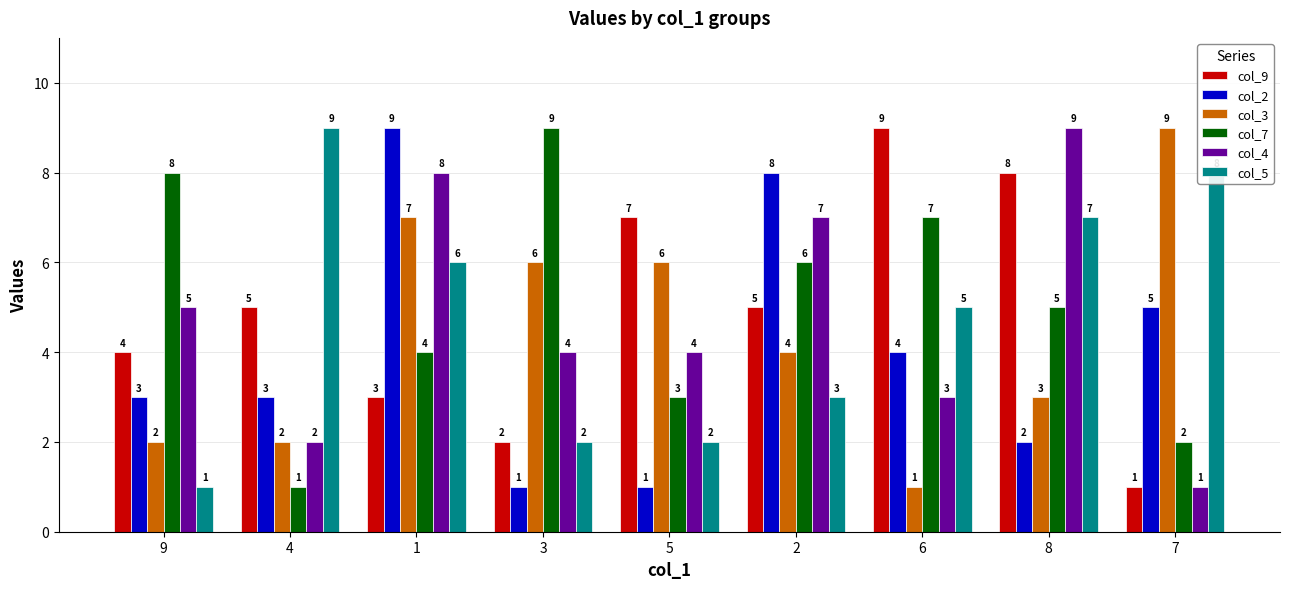

Count the number of categories in the chart.

9